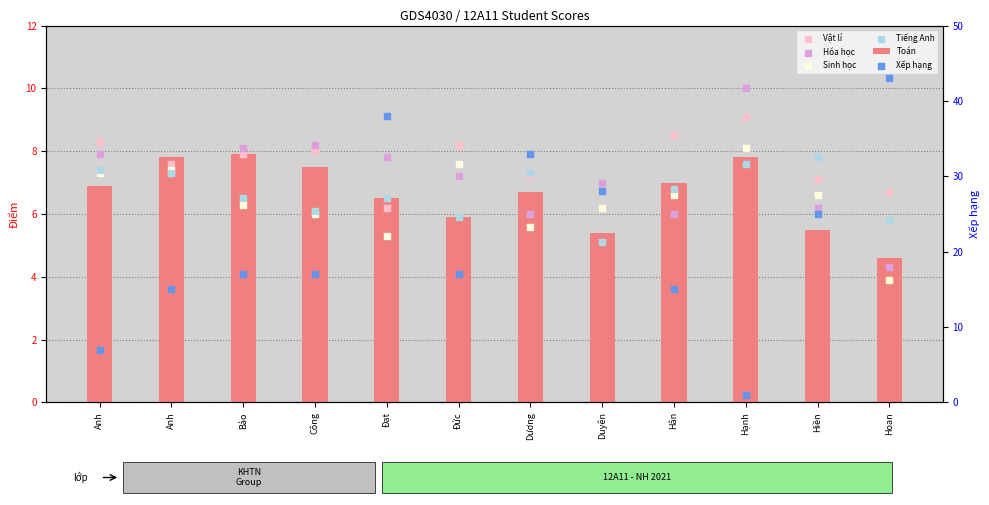

At which category is the sum across all series the highest?

Đạt